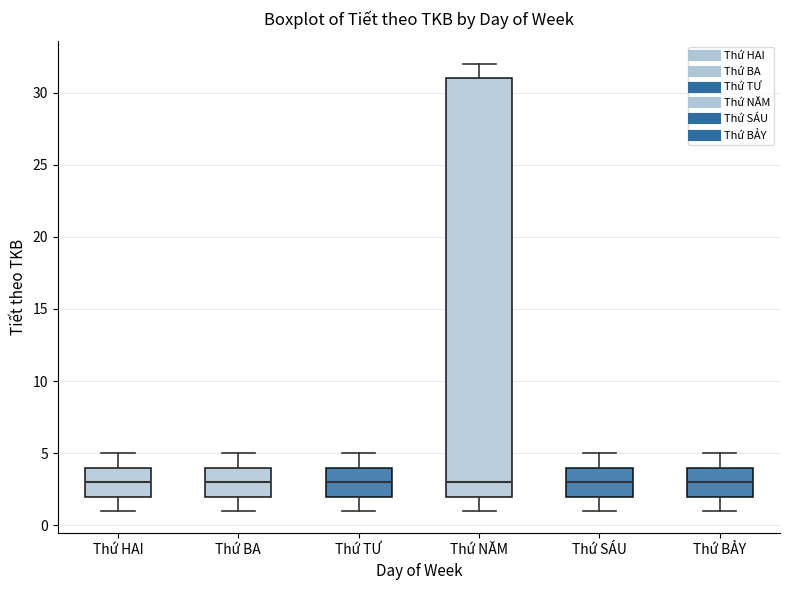

Reading left to right, read every box against the y-axis: the position of its median line, the range the box covers, and the ends of its whiskers. The values are not printed on the chart, so give them approximately, as read against the axis.

Thứ HAI: median 3, box 2 to 4, whiskers 1 to 5
Thứ BA: median 3, box 2 to 4, whiskers 1 to 5
Thứ TƯ: median 3, box 2 to 4, whiskers 1 to 5
Thứ NĂM: median 3, box 2 to 31, whiskers 1 to 32
Thứ SÁU: median 3, box 2 to 4, whiskers 1 to 5
Thứ BẢY: median 3, box 2 to 4, whiskers 1 to 5